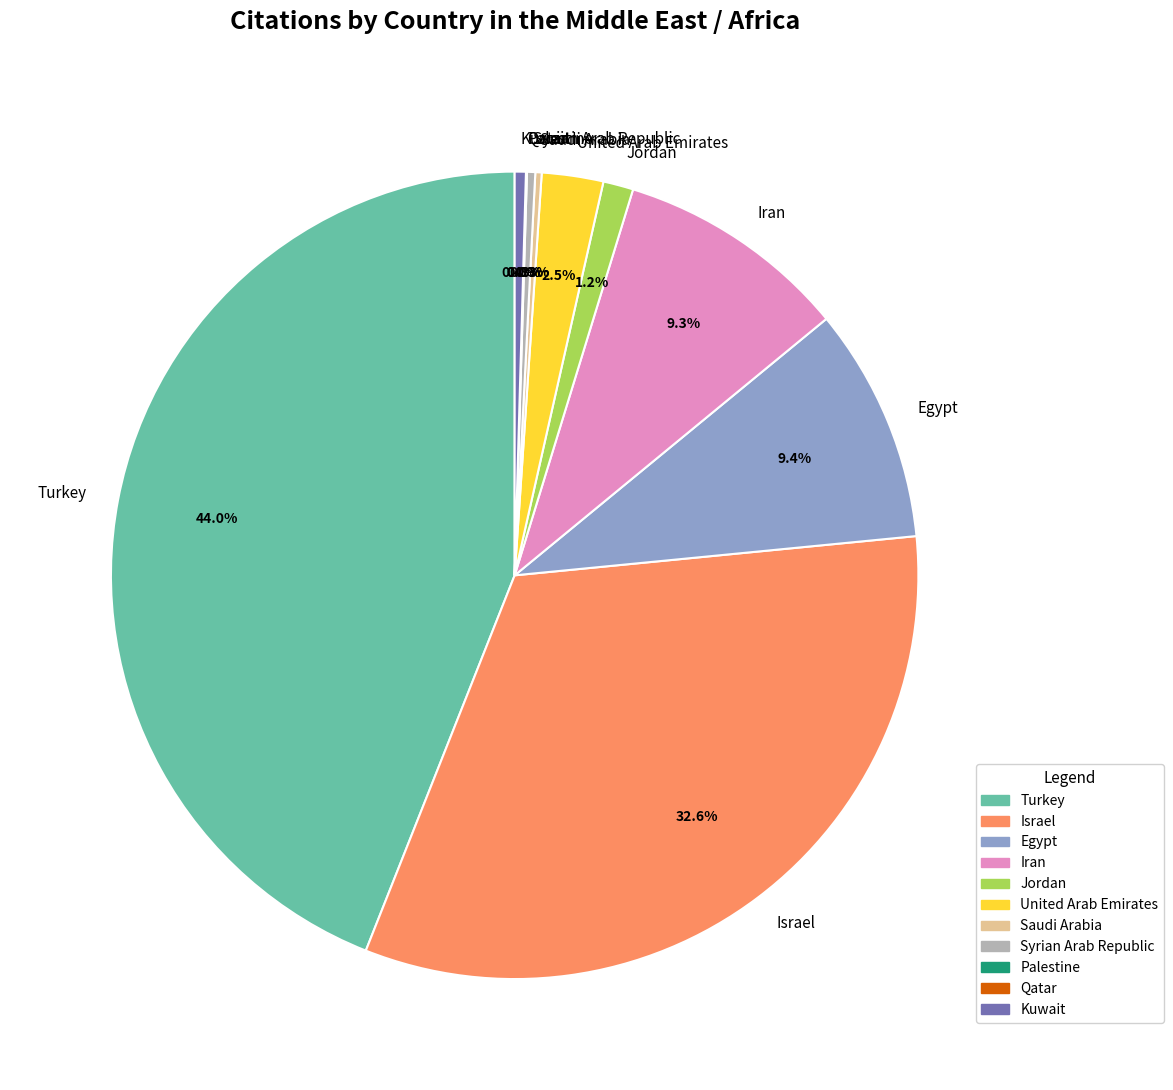

To the nearest percent, what percentage of the pie is Israel?

33%